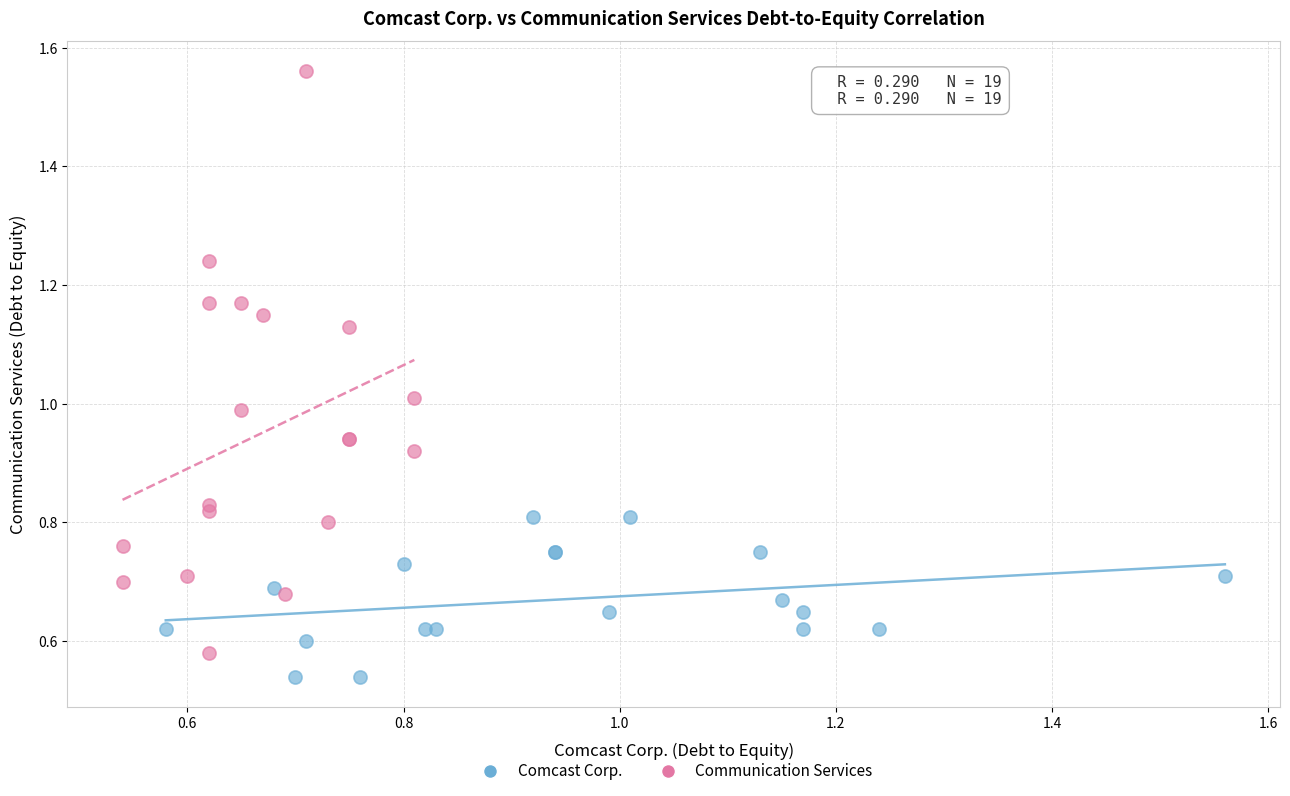

Which series contains the highest Y value?

Communication Services